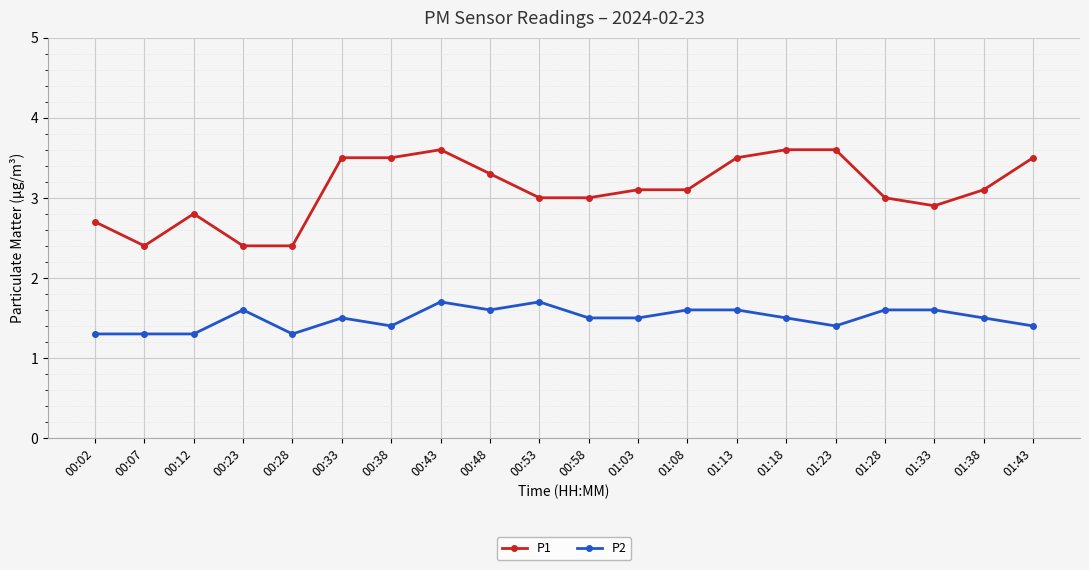

What is the difference between the P2 values at 00:33 and 01:23?

0.1